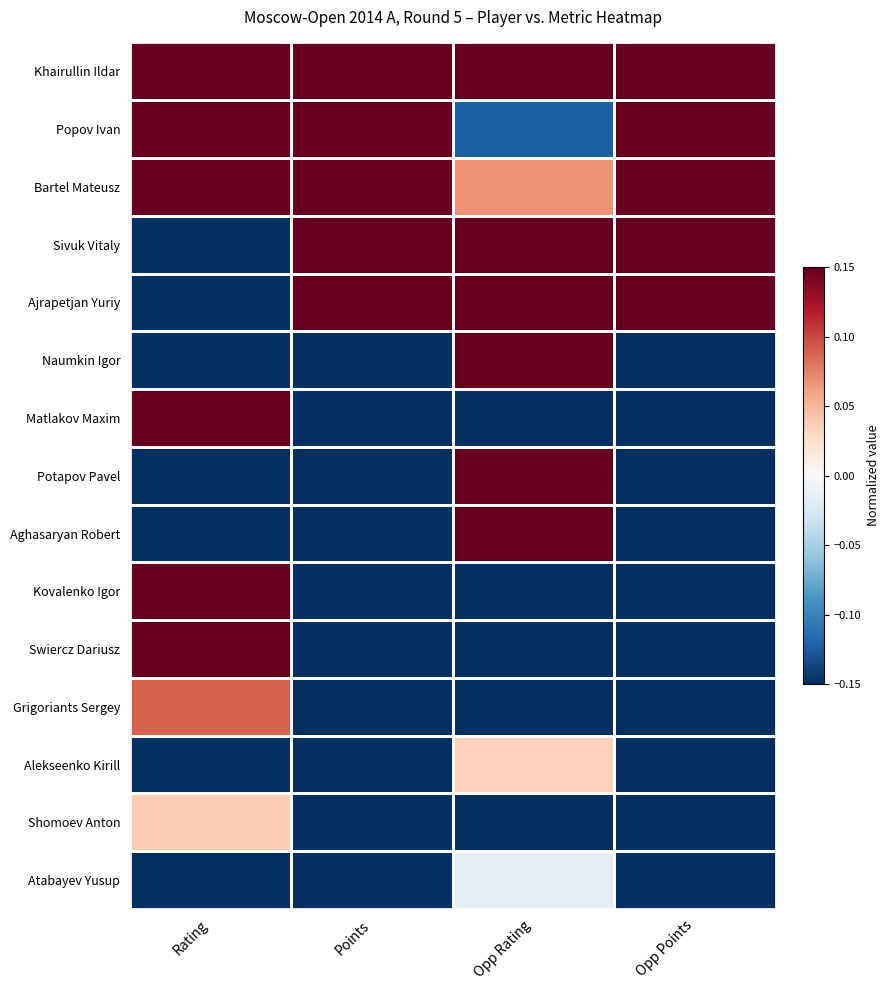

What is the spread (max minus min) of values at Points?

1.0